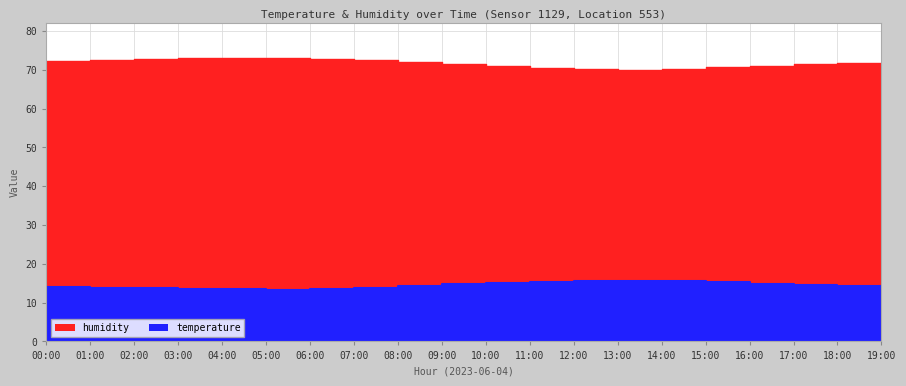

Count the number of data series in this chart.

2